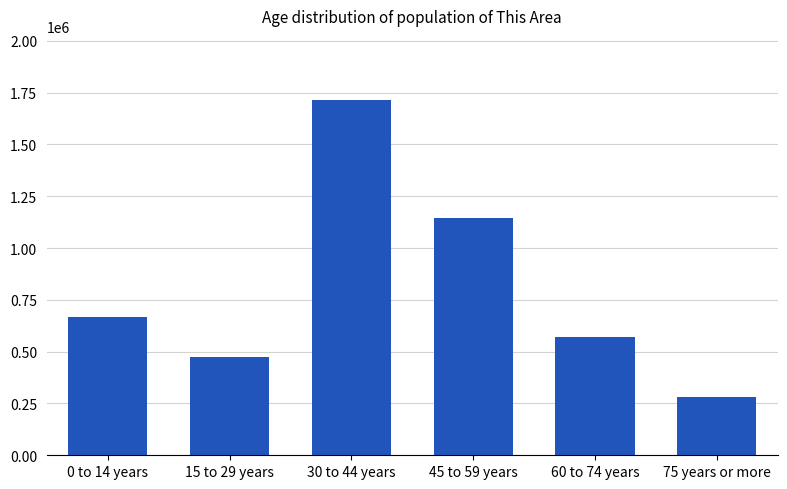

Which label corresponds to the smallest value in the chart?

75 years or more